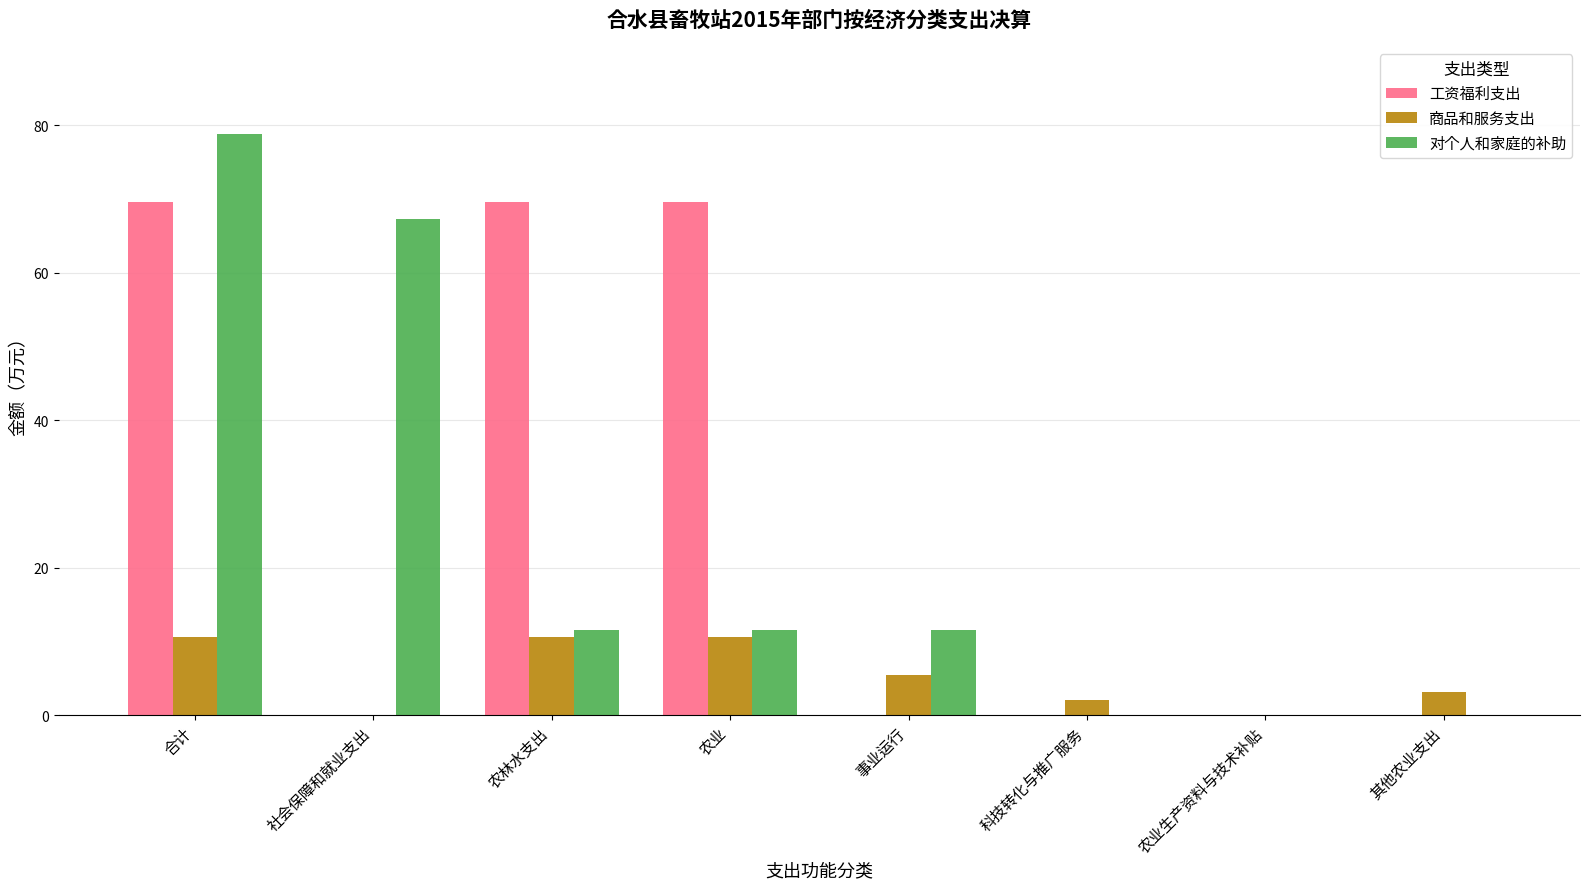

Which series changed the most between 事业运行 and 其他农业支出?

对个人和家庭的补助